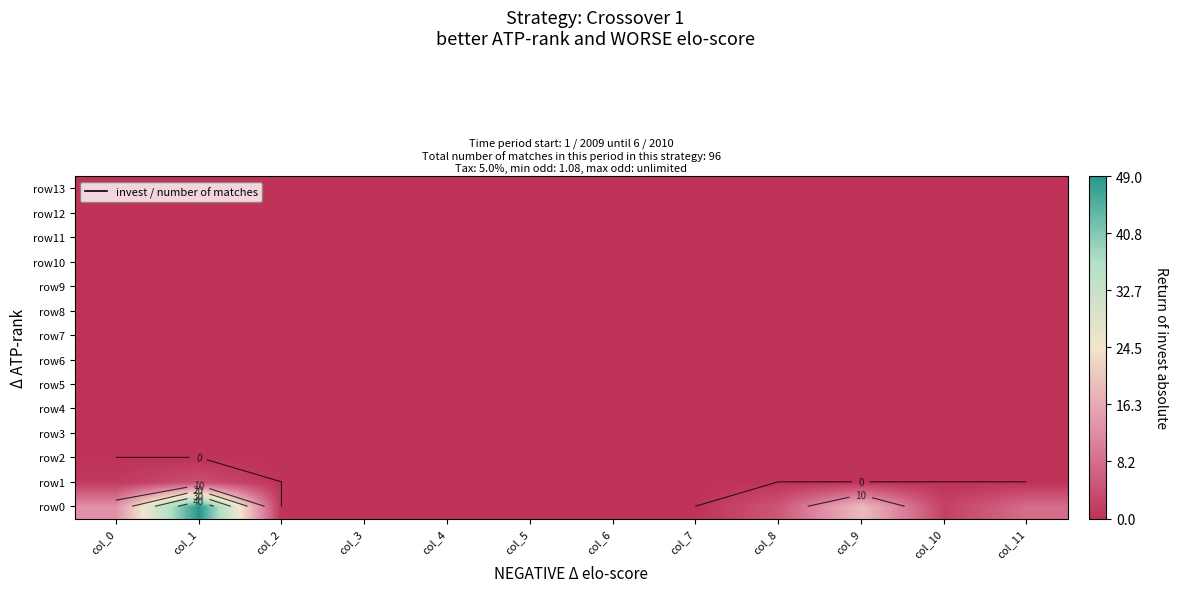

At how many categories does at least one series exceed 37?

1